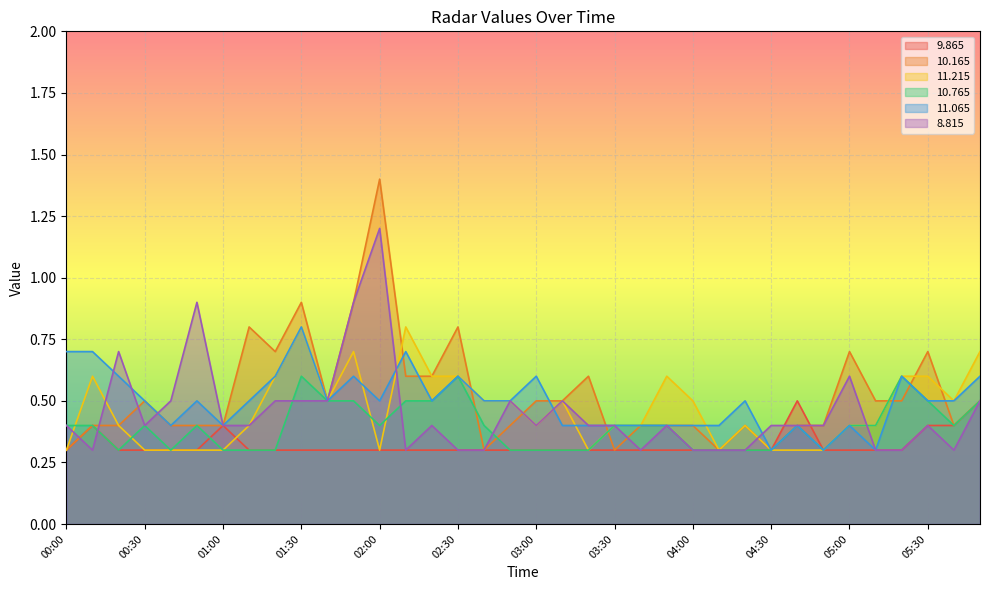

Is it true that   9.865 equals 0.5 at 04:40?

True